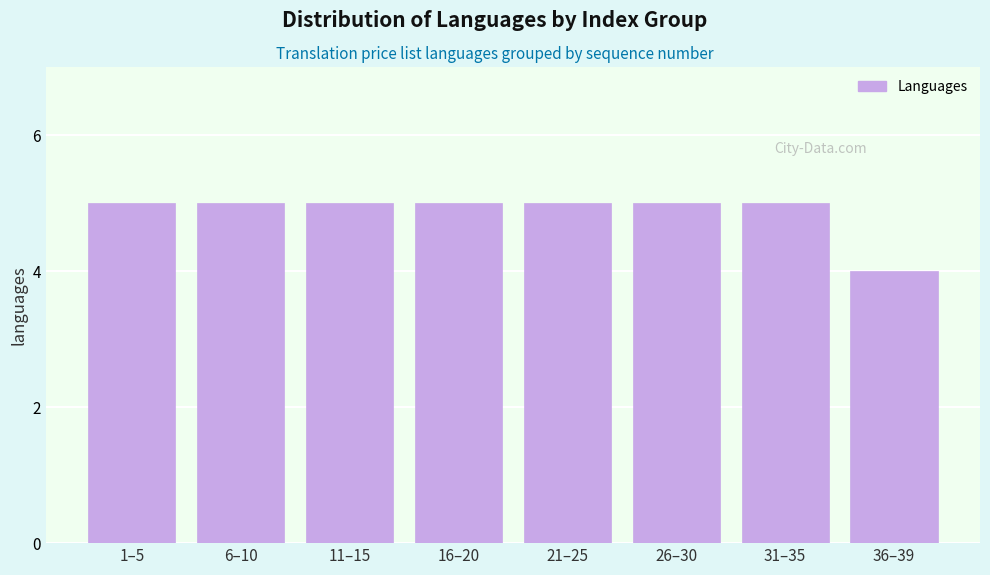

Reading left to right, list all the values displayed in this chart.

1–5=5	6–10=5	11–15=5	16–20=5	21–25=5	26–30=5	31–35=5	36–39=4